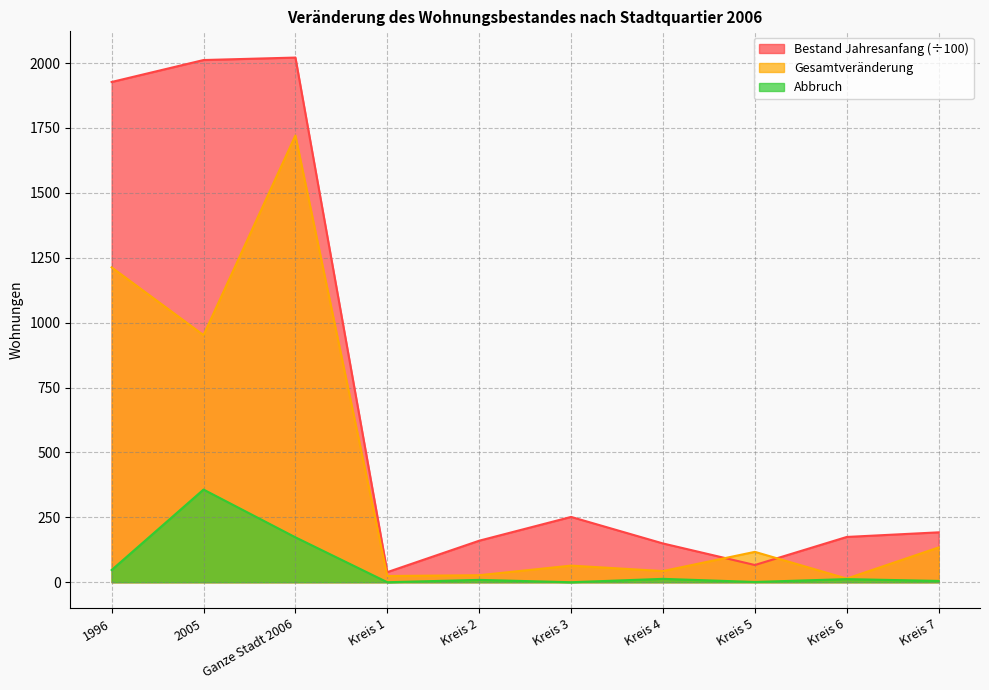

Which series has the widest spread of values?

Bestand Jahresanfang (÷100)